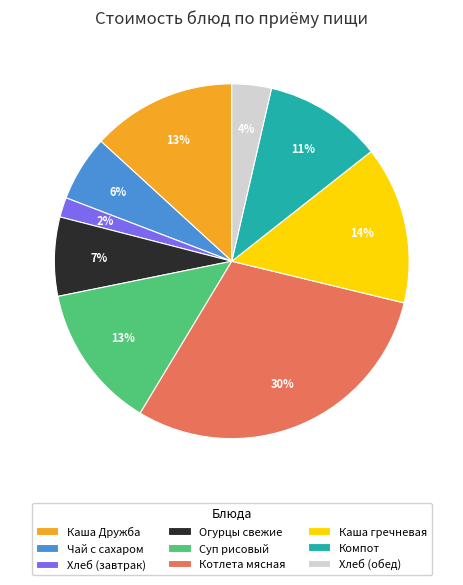

The Котлета мясная slice represents 30% of the pie. True or false?

True